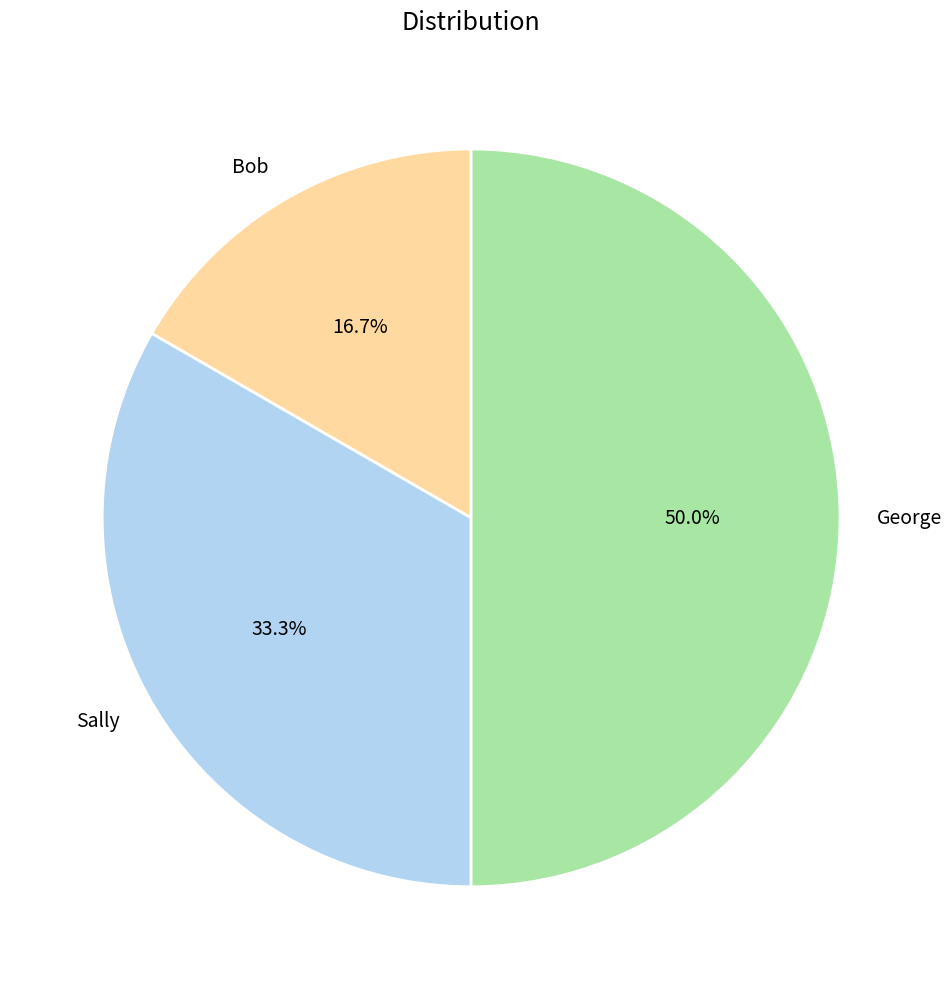

To the nearest percent, what is the difference between the Sally and George slice percentages?

17%